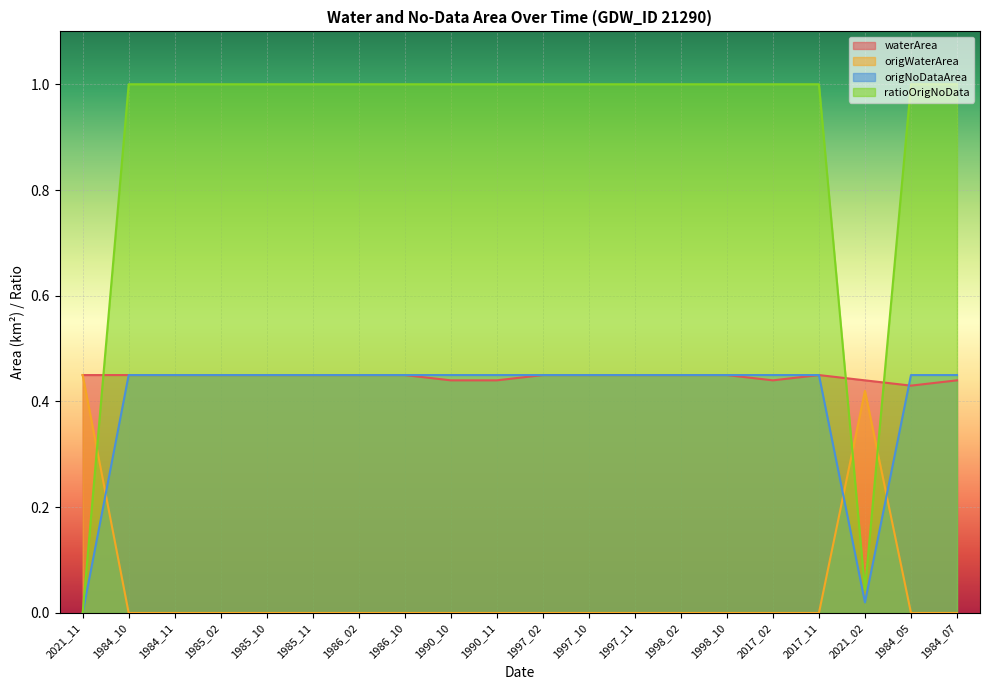

How many intersections are there between origWaterArea and origNoDataArea?

3